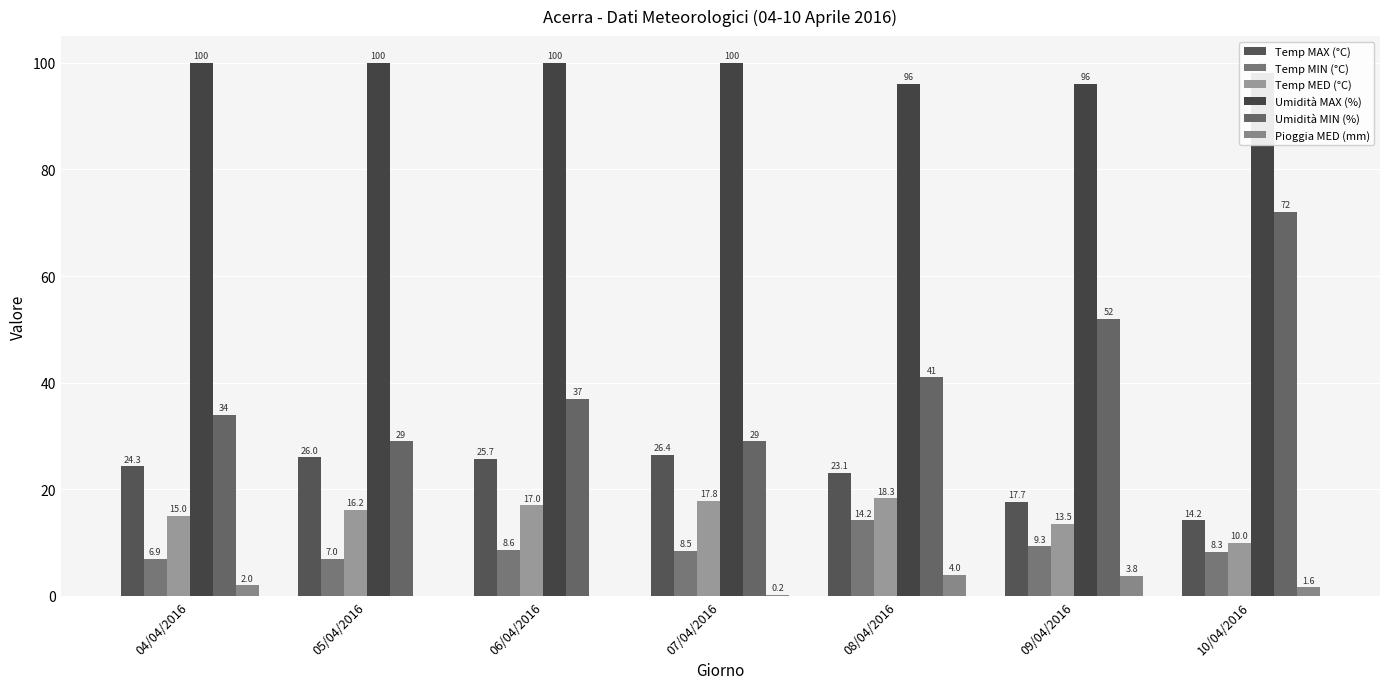

Which series has the largest range (max minus min)?

Umidità MIN (%)